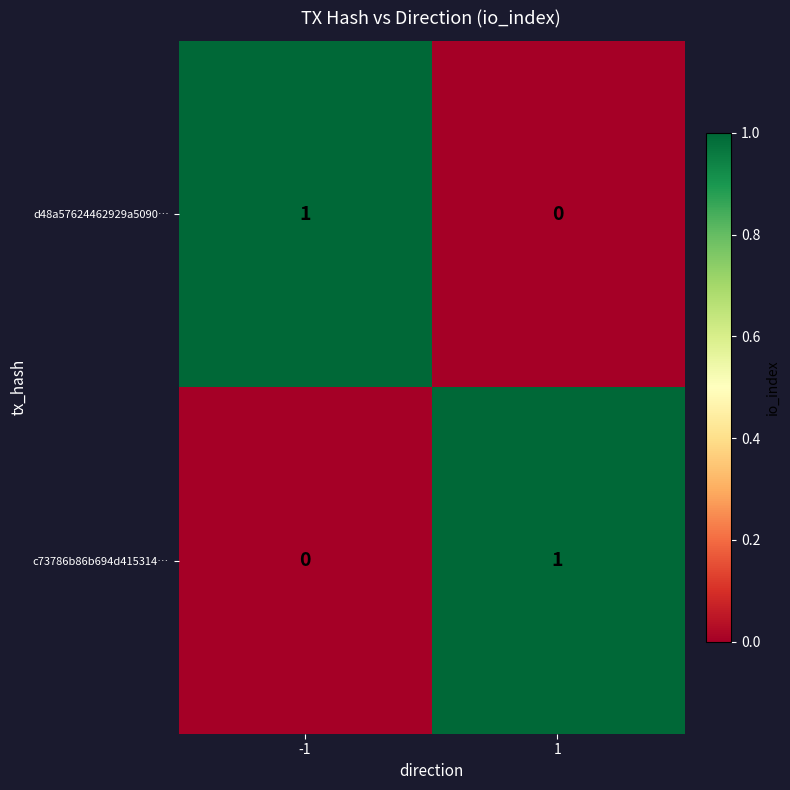

What is the difference between the highest and lowest values at 1?

1